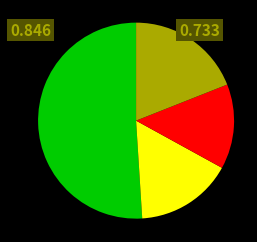

Is there a majority slice in this chart?

Yes